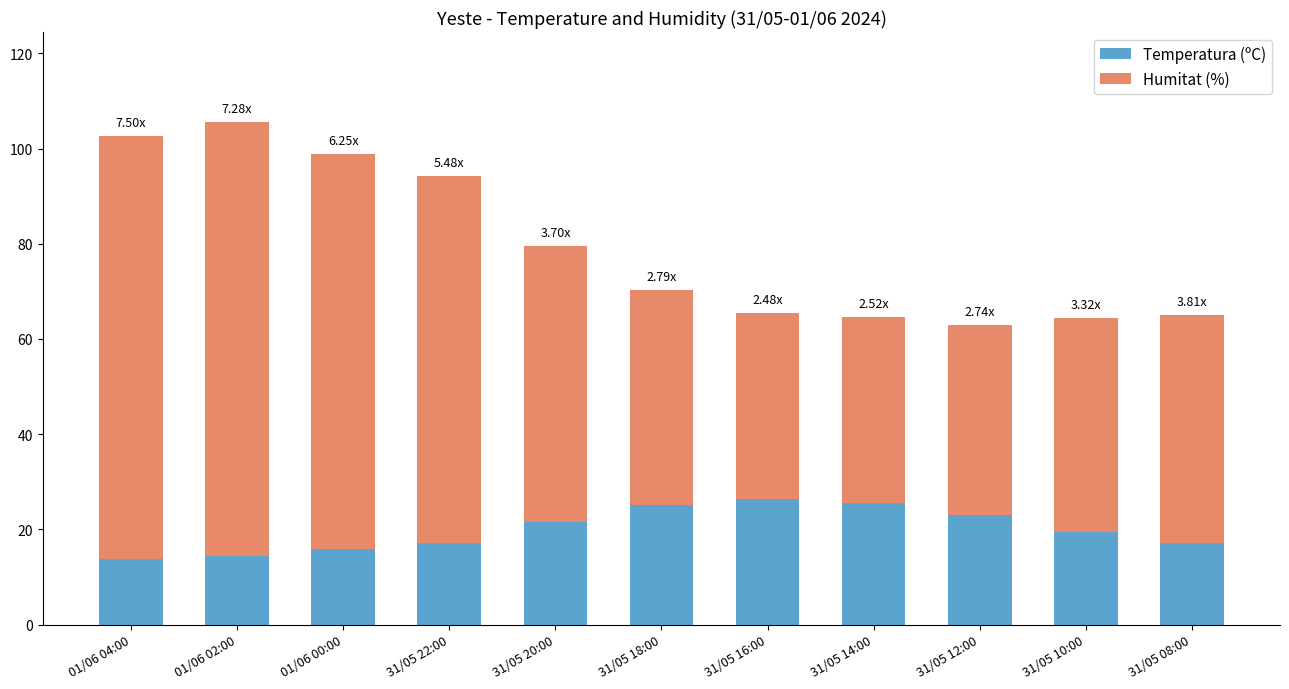

What are all the series names shown in the legend?

Temperatura (ºC), Humitat (%)